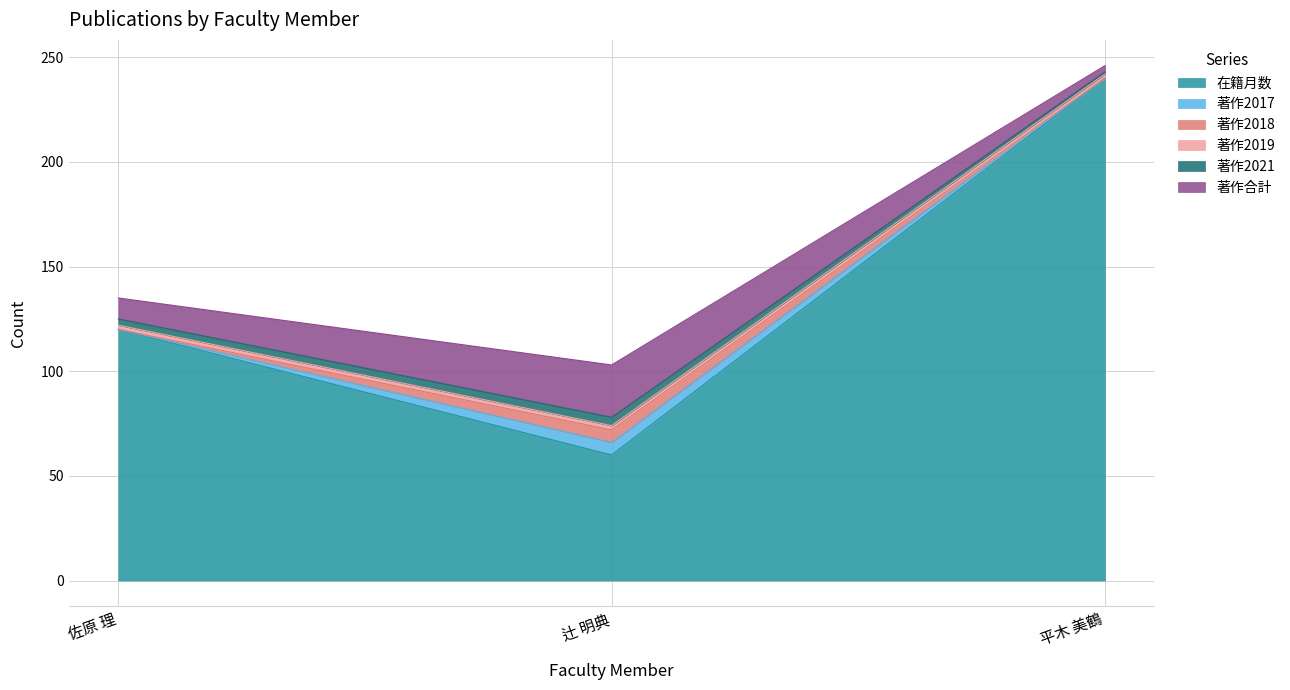

What is the sum of all 著作2021 values?

8